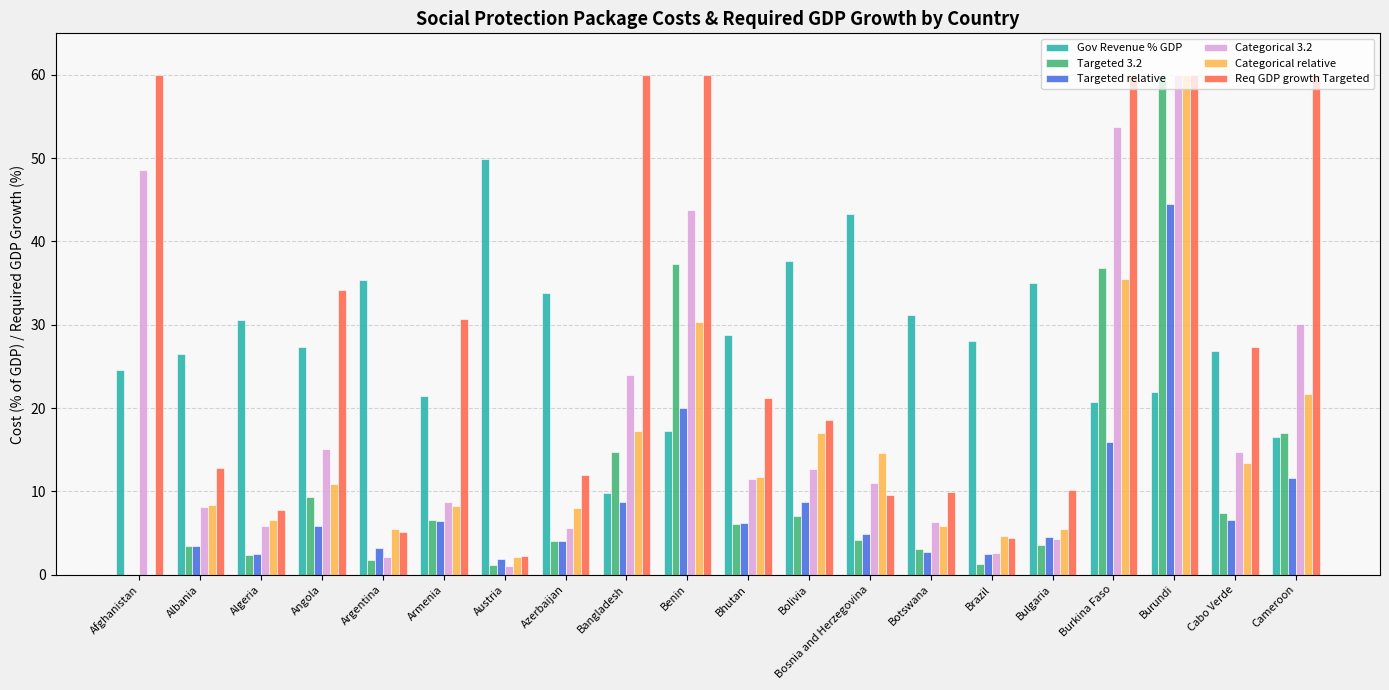

How many categories are shown in the chart?

20